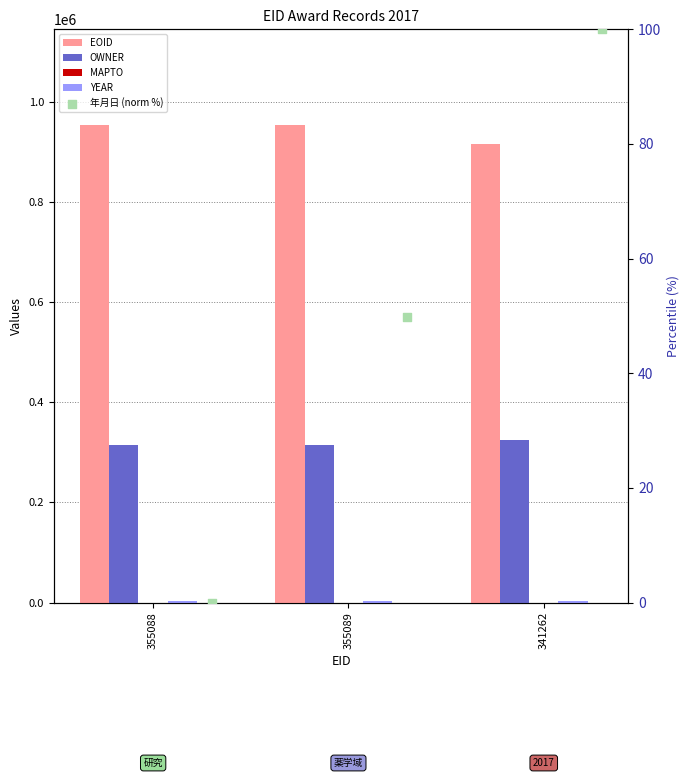

What is the total value across all series at 341262?

1242044.0